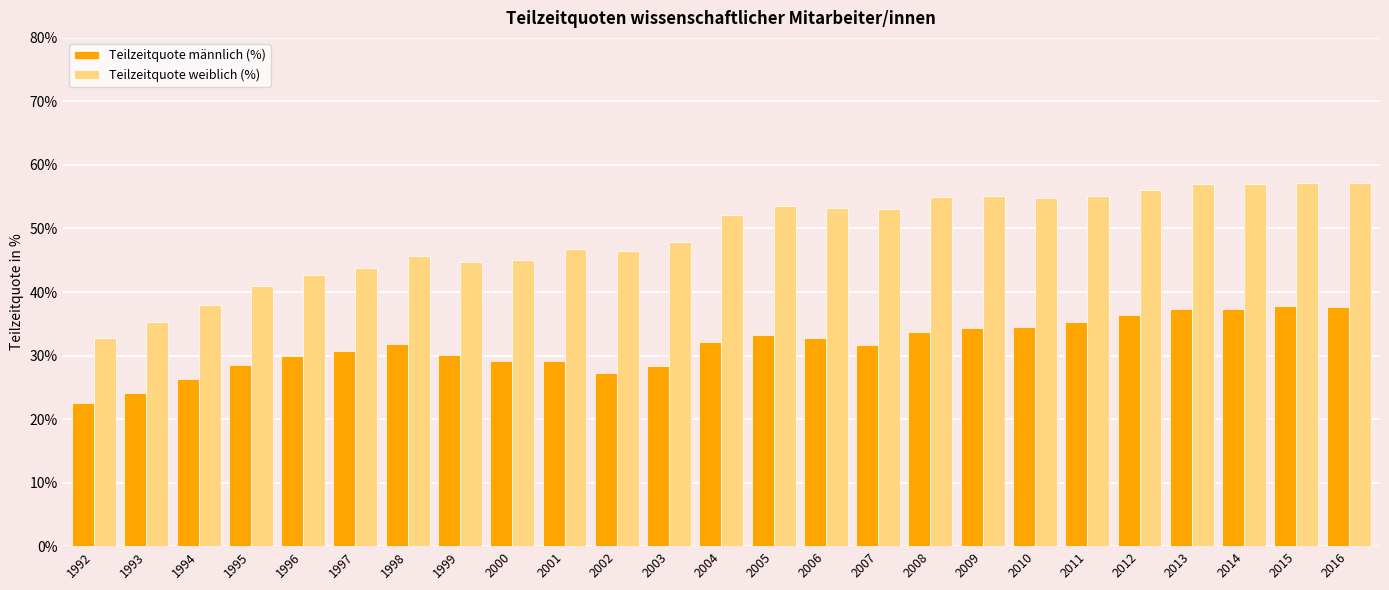

What are all the series names shown in the legend?

Teilzeitquote männlich (%), Teilzeitquote weiblich (%)